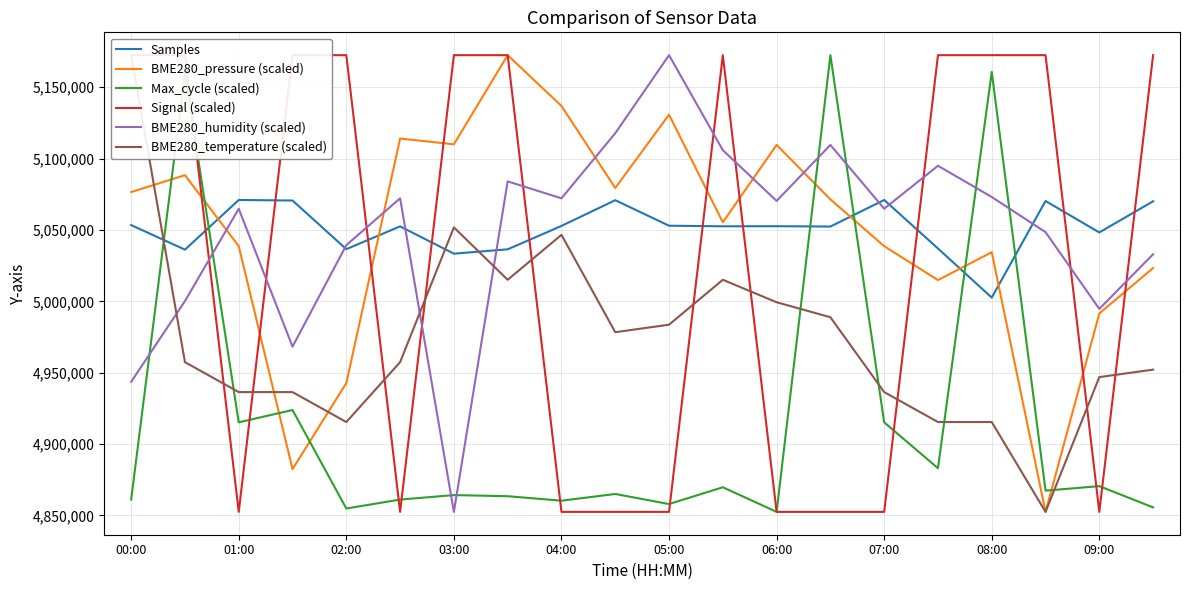

True or false: Signal (scaled) and BME280_temperature (scaled) intersect in this chart.

True